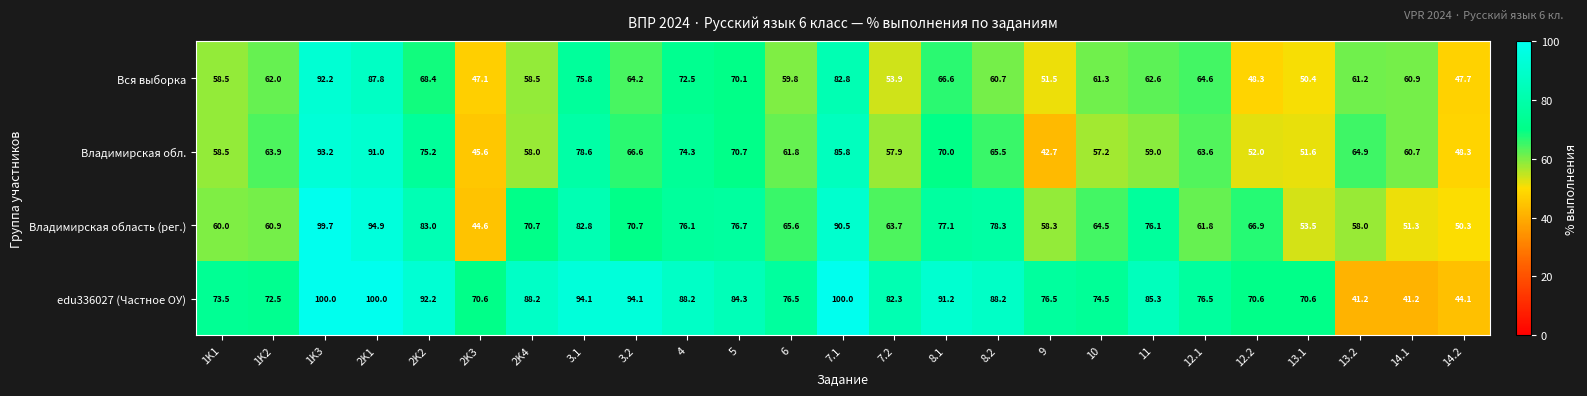

Between 1K1 and 13.1, which series saw the biggest shift?

Вся выборка